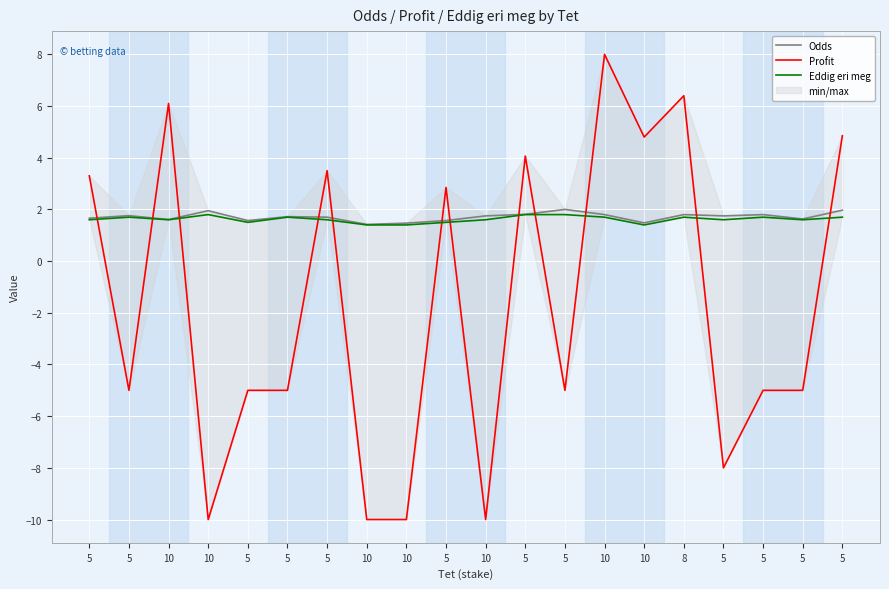

Read the Eddig eri meg value at 5.

1.5